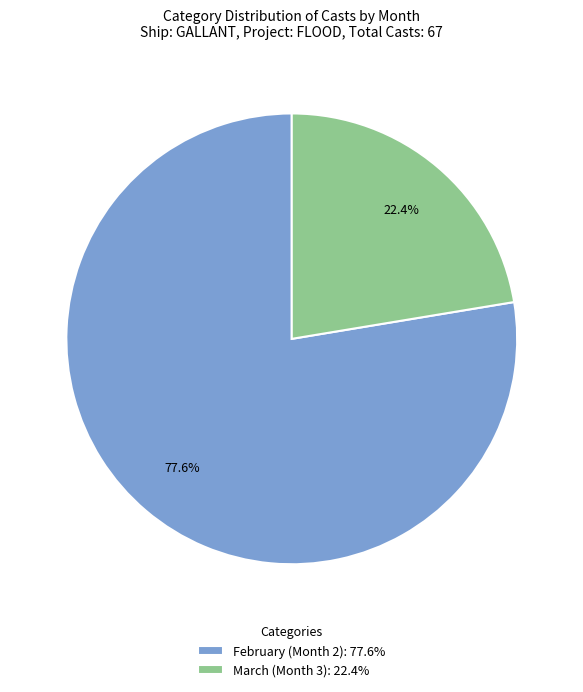

What is the smallest slice in the pie chart?

March (Month 3): 22.4%